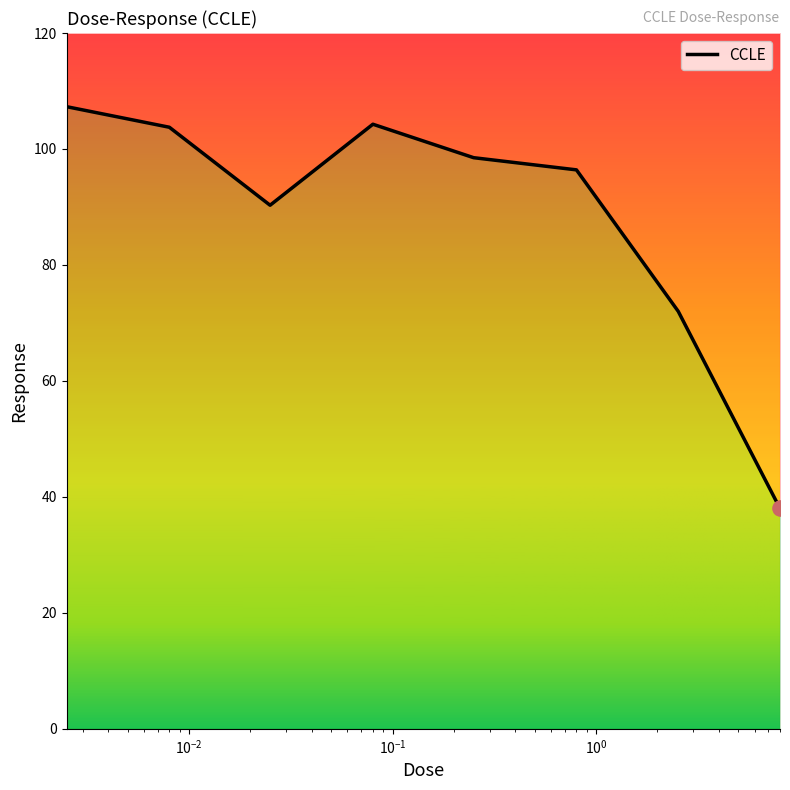

Between 0.008 and 0.025, which is larger?

0.008